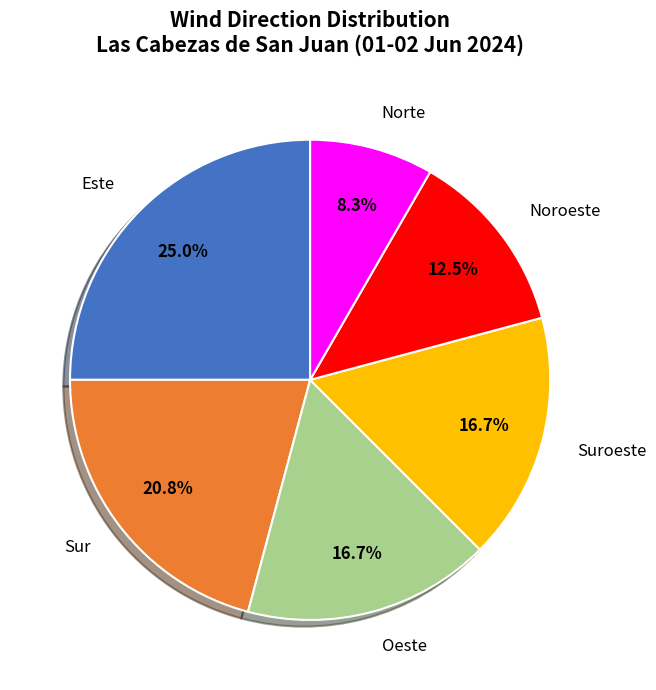

Is there a majority slice in this chart?

No